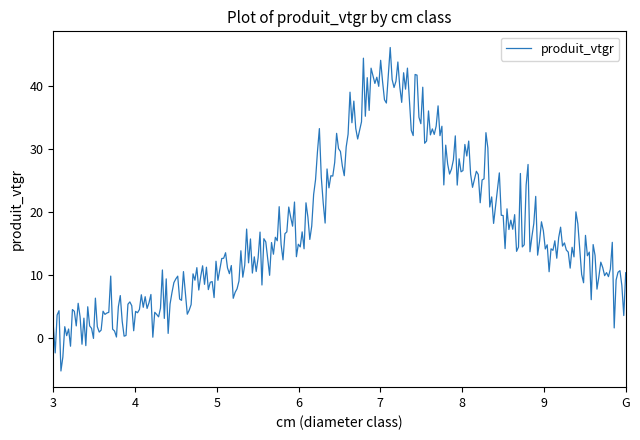

What is the difference between the maximum and minimum values?

51.3